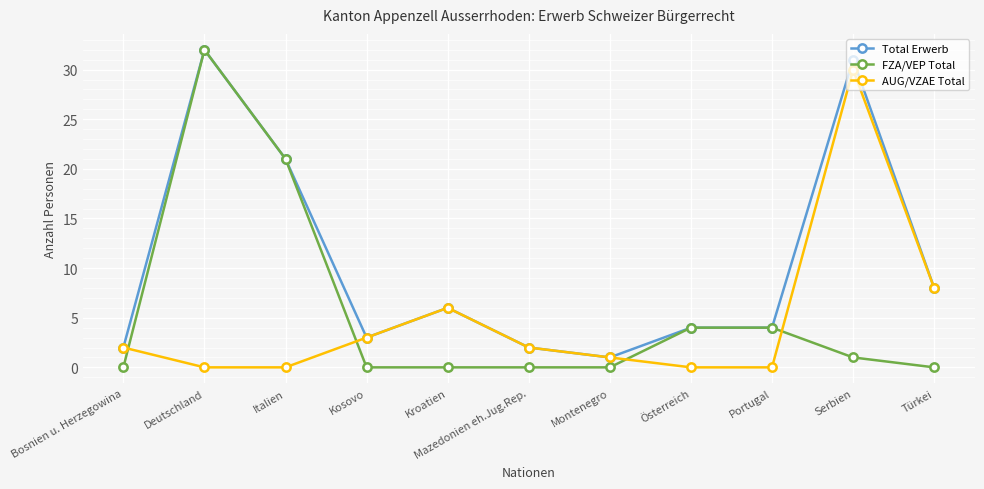

True or false: AUG/VZAE Total has a value of 2 at Mazedonien eh.Jug.Rep..

True